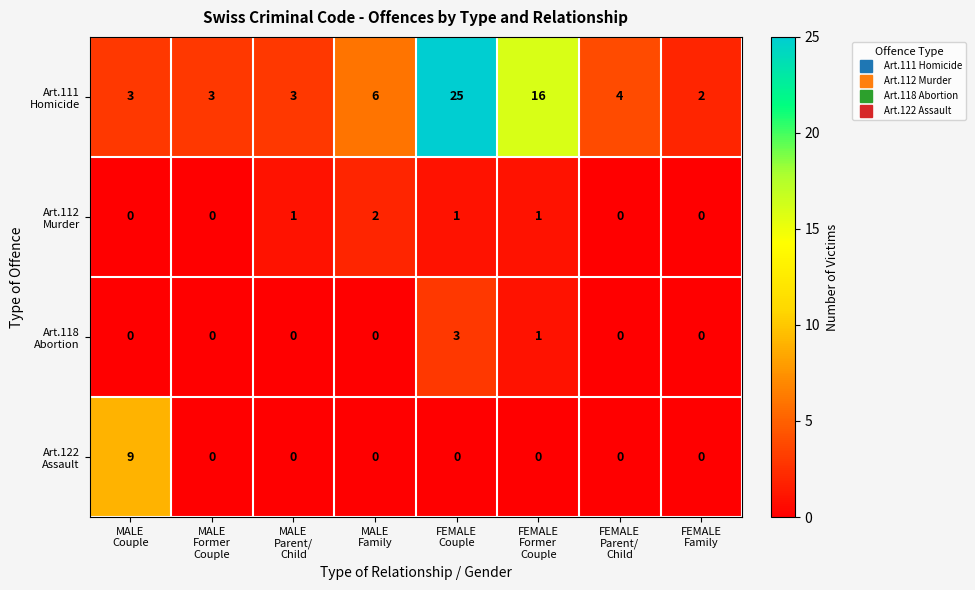

What is the total value across all series at FEMALE
Couple?

29